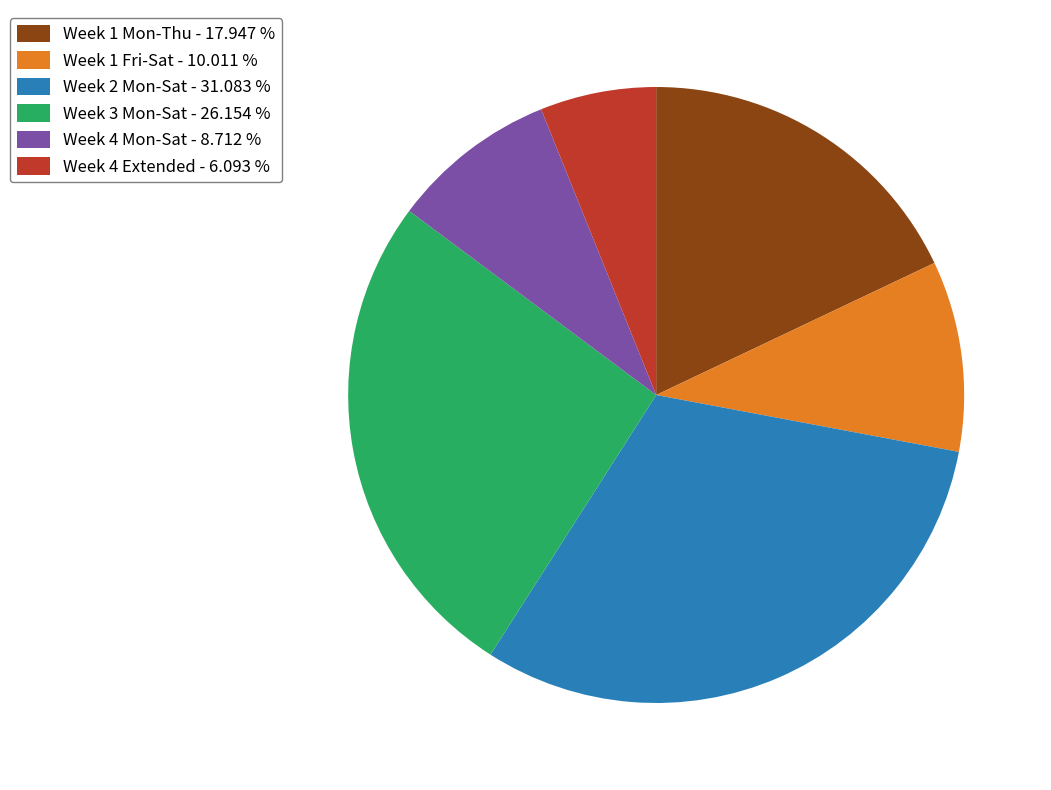

Is there any slice that represents more than half of the pie?

No